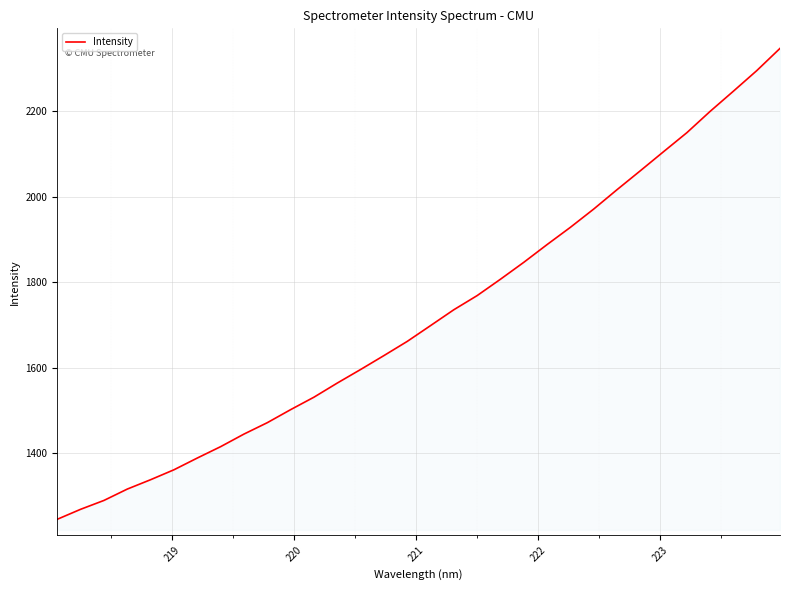

What is the difference between the maximum and minimum values?

1101.9